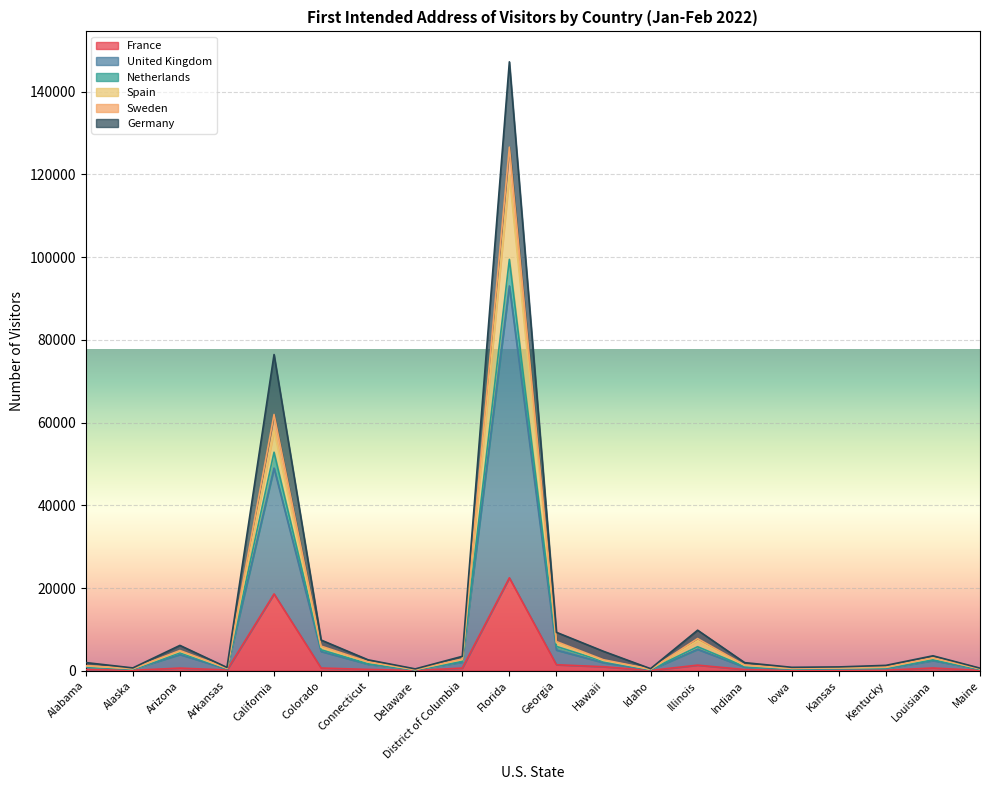

What is the value of the Netherlands point at the 13th from the left?

301